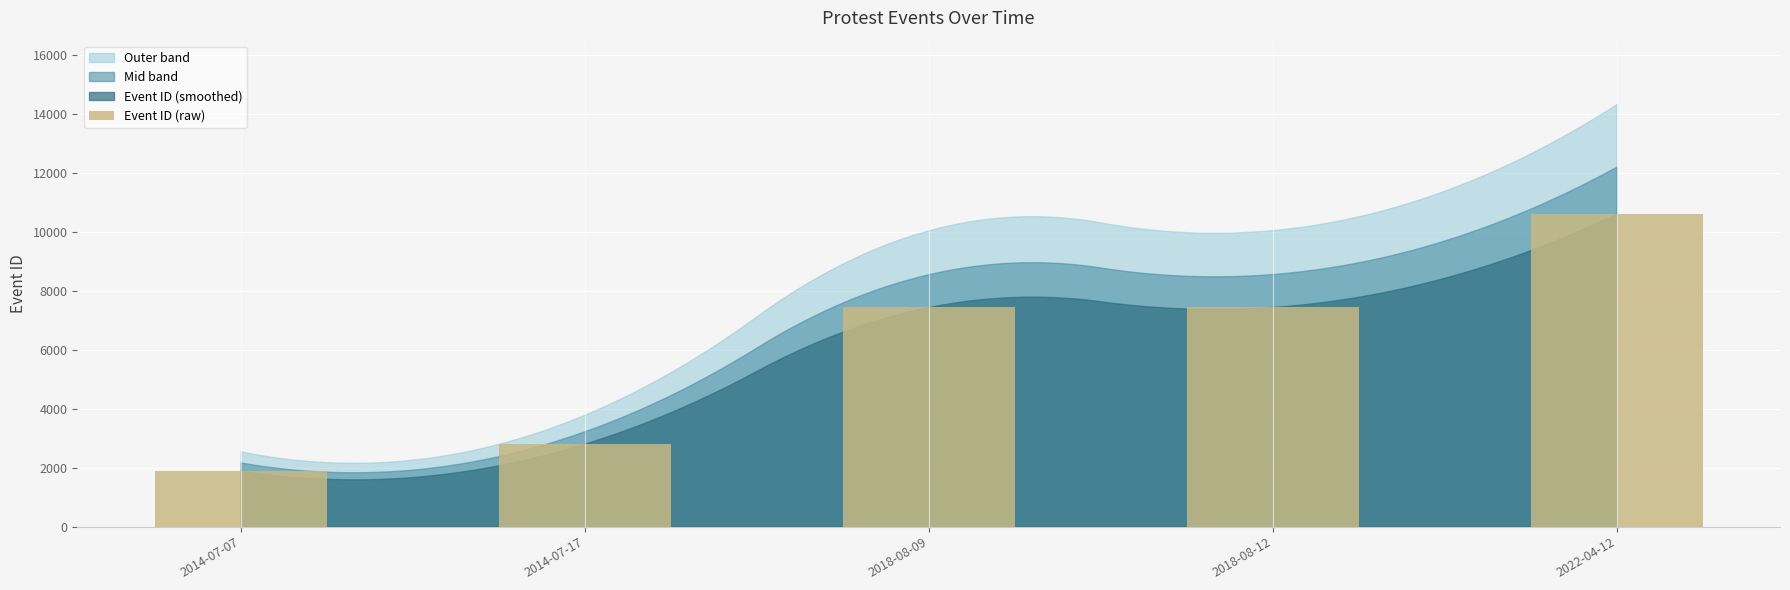

At which category does the chart reach its minimum across all series?

2014-07-07